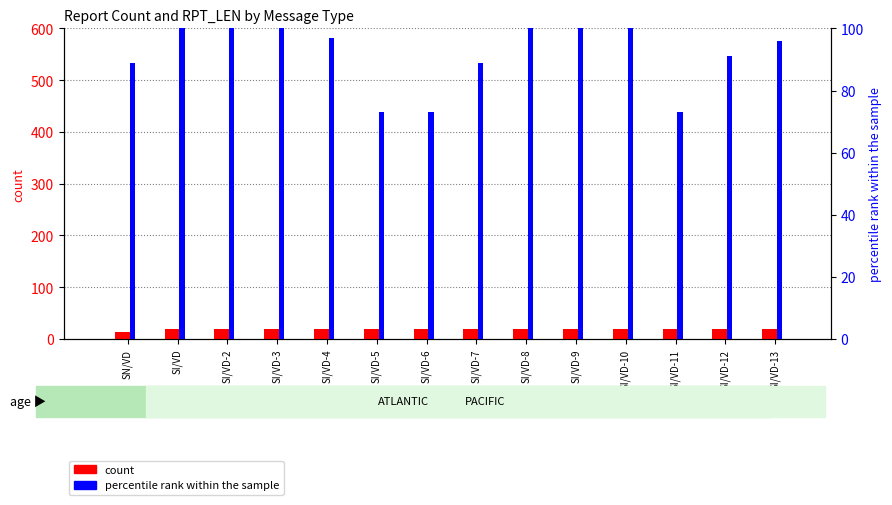

At which category does the chart reach its peak across all series?

SI/VD-9